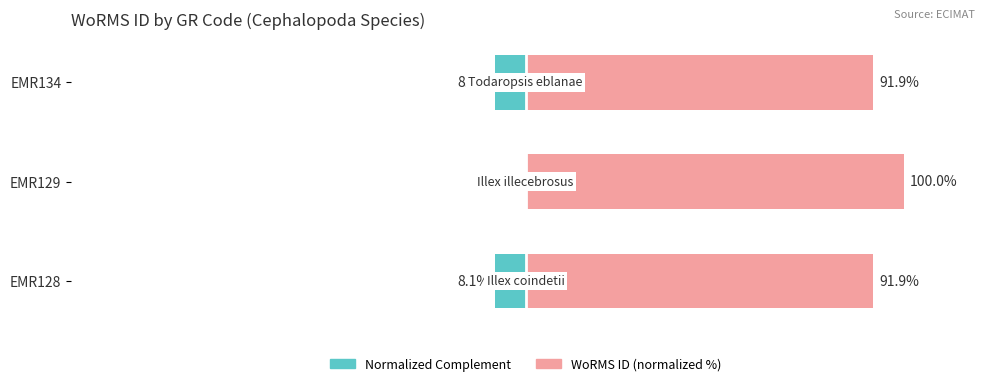

What is the spread (max minus min) of values at EMR129?

100.0